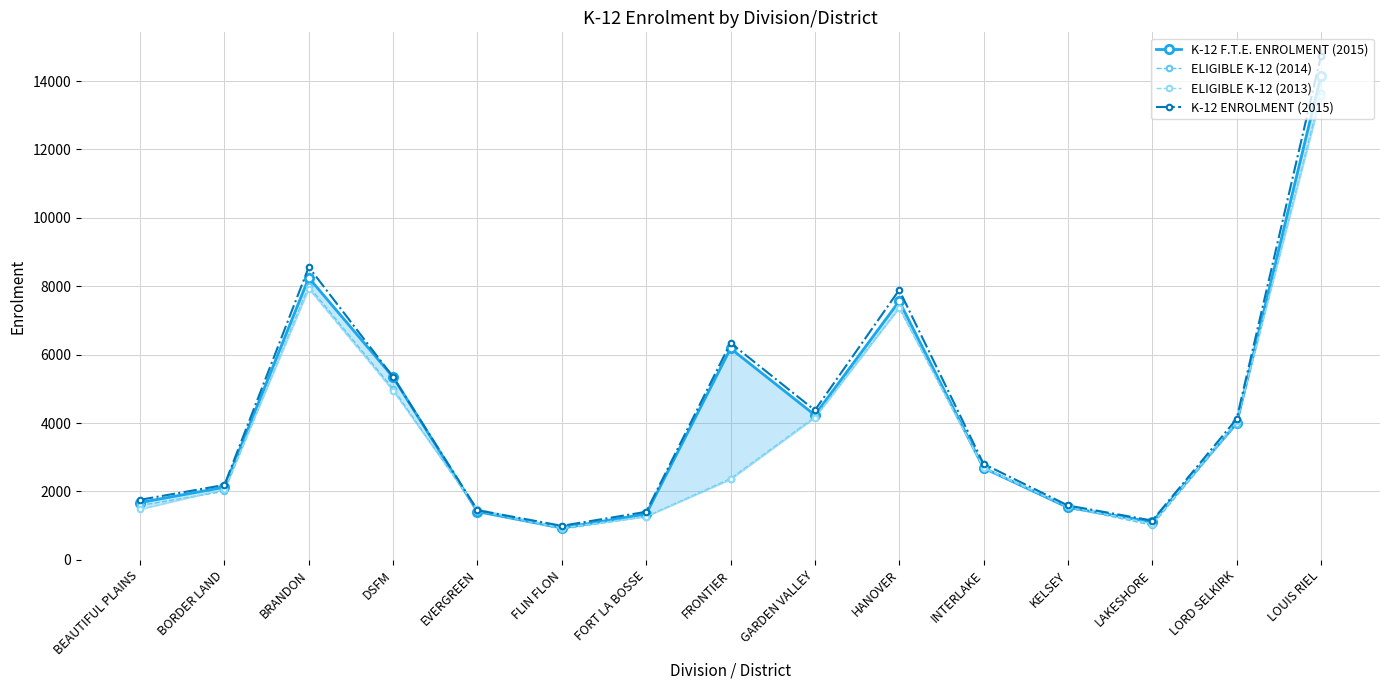

What position from the right is BRANDON?

13